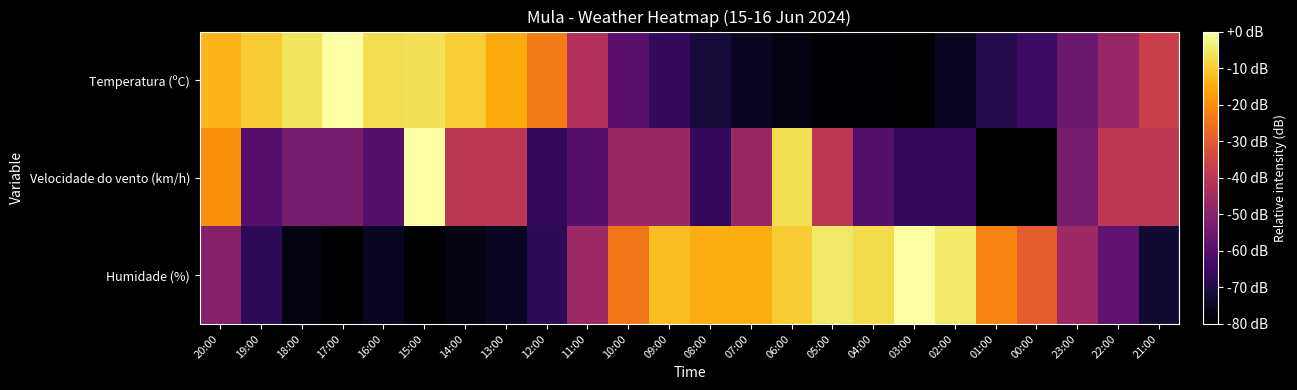

Reading left to right, extract all data points from this chart.

Temperatura (ºC): 20:00=-13.3	19:00=-9.9	18:00=-5.9	17:00=0.0	16:00=-6.9	15:00=-6.4	14:00=-9.4	13:00=-15.3	12:00=-23.2	11:00=-42.0	10:00=-59.3	09:00=-66.7	08:00=-72.1	07:00=-75.1	06:00=-77.5	05:00=-79.5	04:00=-79.0	03:00=-80.0	02:00=-75.1	01:00=-69.1	00:00=-64.7	23:00=-55.8	22:00=-46.9	21:00=-37.0
Velocidade do vento (km/h): 20:00=-20.0	19:00=-60.0	18:00=-53.3	17:00=-53.3	16:00=-60.0	15:00=0.0	14:00=-40.0	13:00=-40.0	12:00=-66.7	11:00=-60.0	10:00=-46.7	09:00=-46.7	08:00=-66.7	07:00=-46.7	06:00=-6.7	05:00=-40.0	04:00=-60.0	03:00=-66.7	02:00=-66.7	01:00=-80.0	00:00=-80.0	23:00=-53.3	22:00=-40.0	21:00=-40.0
Humidade (%): 20:00=-50.9	19:00=-67.9	18:00=-77.6	17:00=-80.0	16:00=-75.2	15:00=-80.0	14:00=-77.6	13:00=-75.2	12:00=-67.9	11:00=-46.1	10:00=-24.2	09:00=-12.1	08:00=-14.5	07:00=-14.5	06:00=-9.7	05:00=-4.8	04:00=-7.3	03:00=0.0	02:00=-4.8	01:00=-21.8	00:00=-29.1	23:00=-46.1	22:00=-58.2	21:00=-72.7